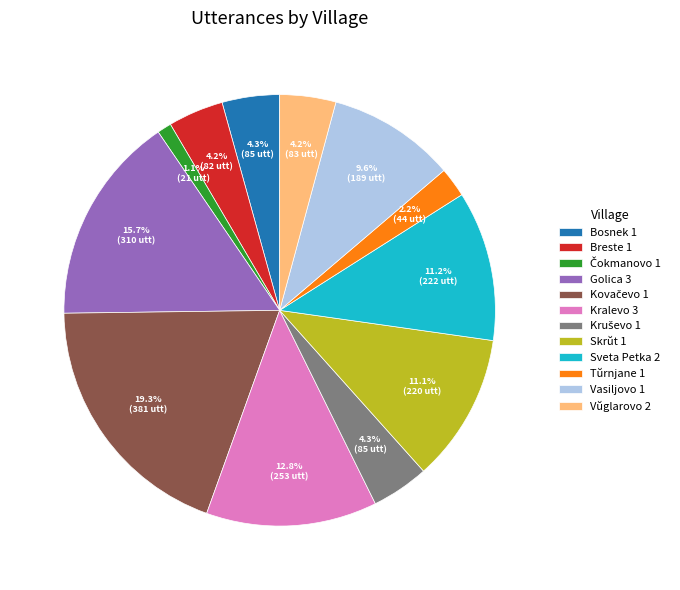

Do Vŭglarovo 2 and Golica 3 together represent more than half of the pie?

No